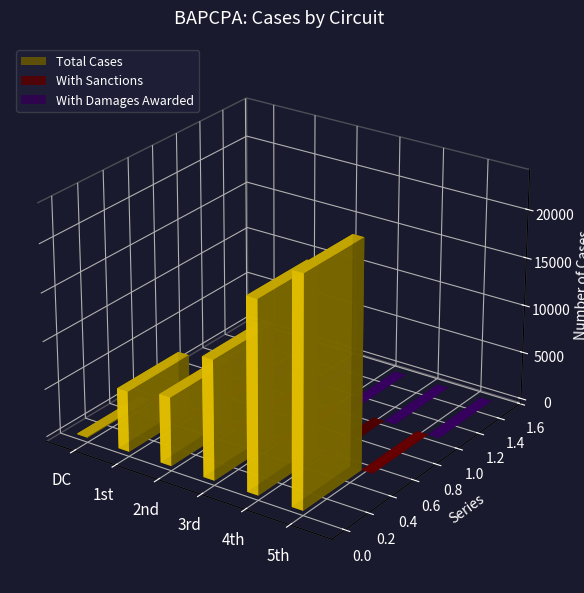

What position from the right is 5th?

1